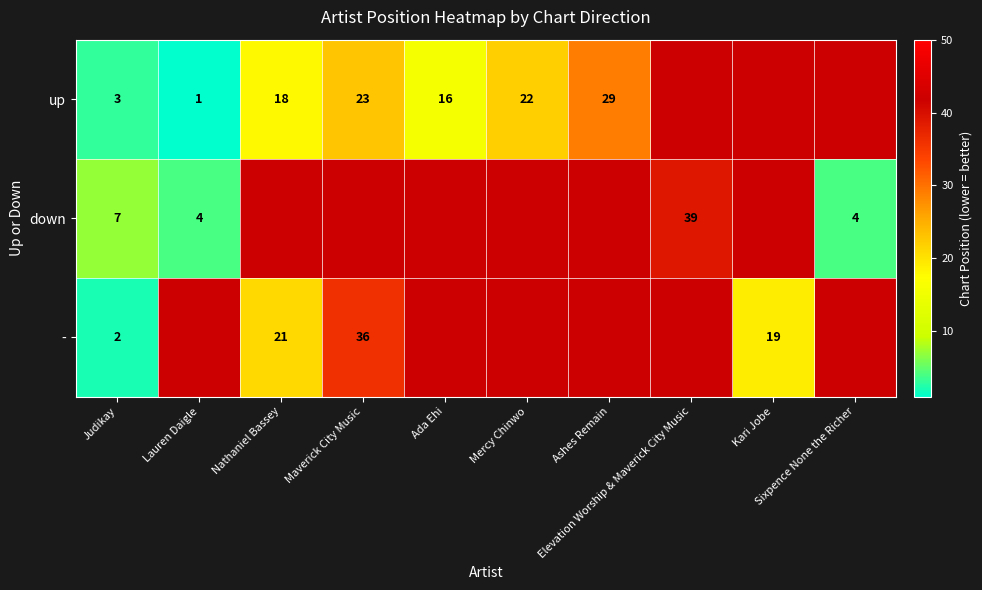

At how many categories does at least one series exceed 2?

10